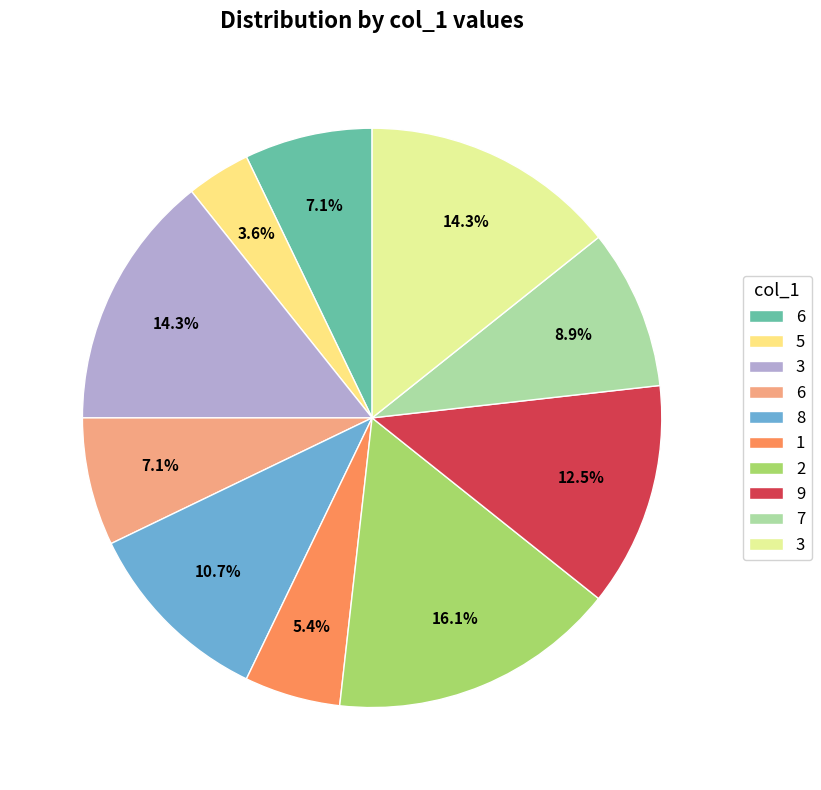

How many slices are in this pie chart?

10